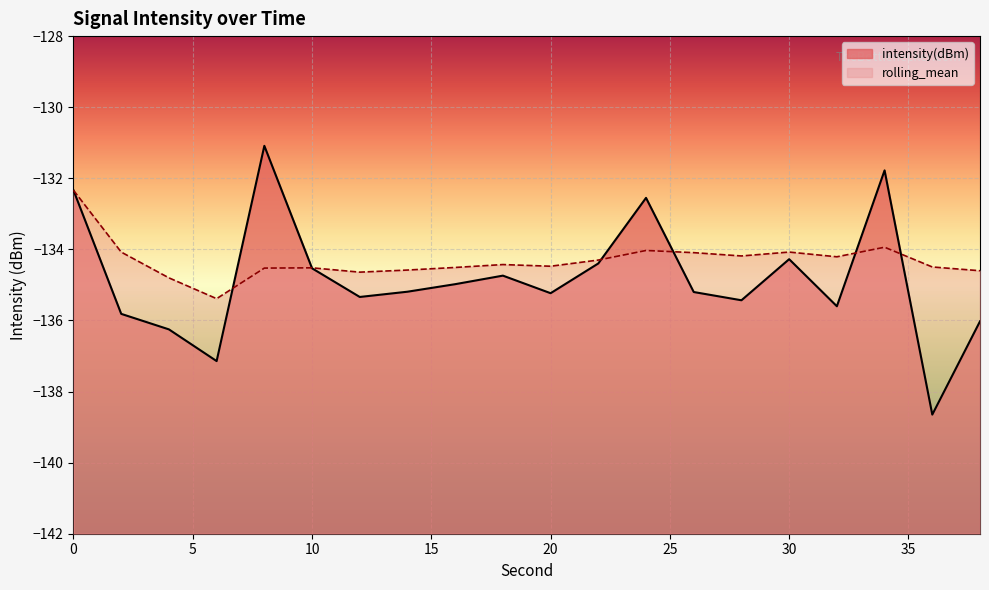

Which series has the largest range (max minus min)?

intensity(dBm)